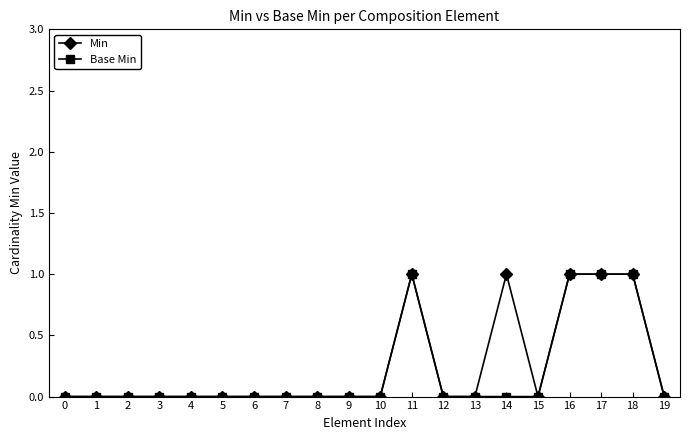

Between 0 and 14, which series saw the biggest shift?

Min